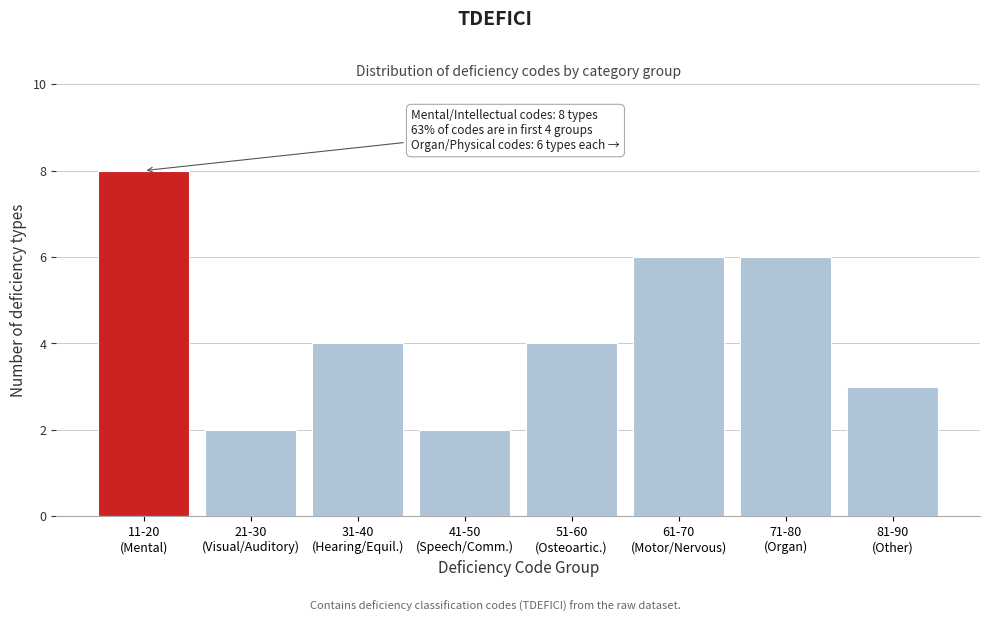

Reading left to right, what are all the values shown in this chart?

8	2	4	2	4	6	6	3